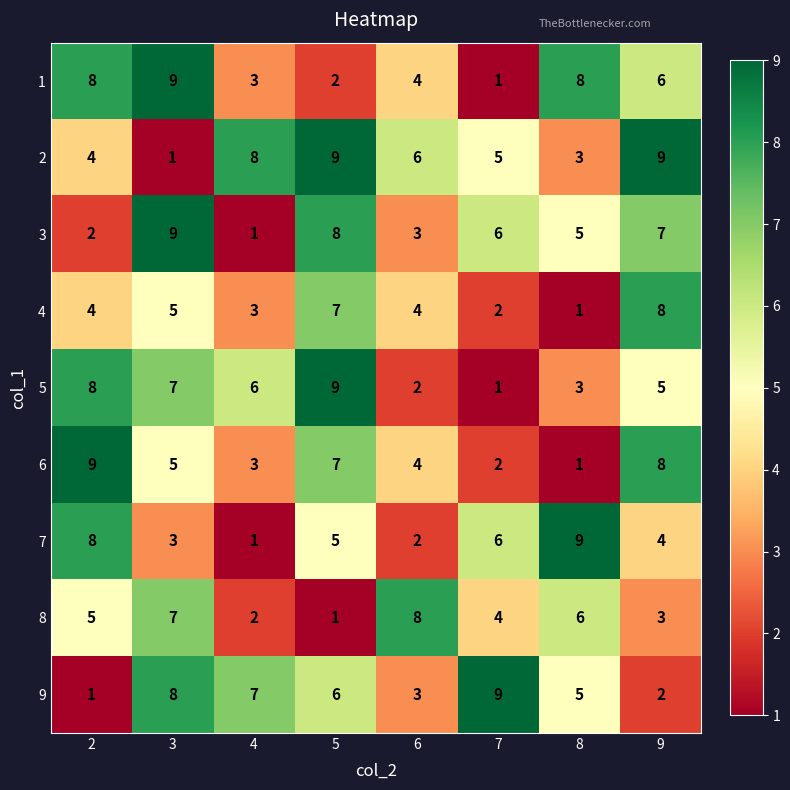

What is the difference between the highest and lowest values at 9?

7